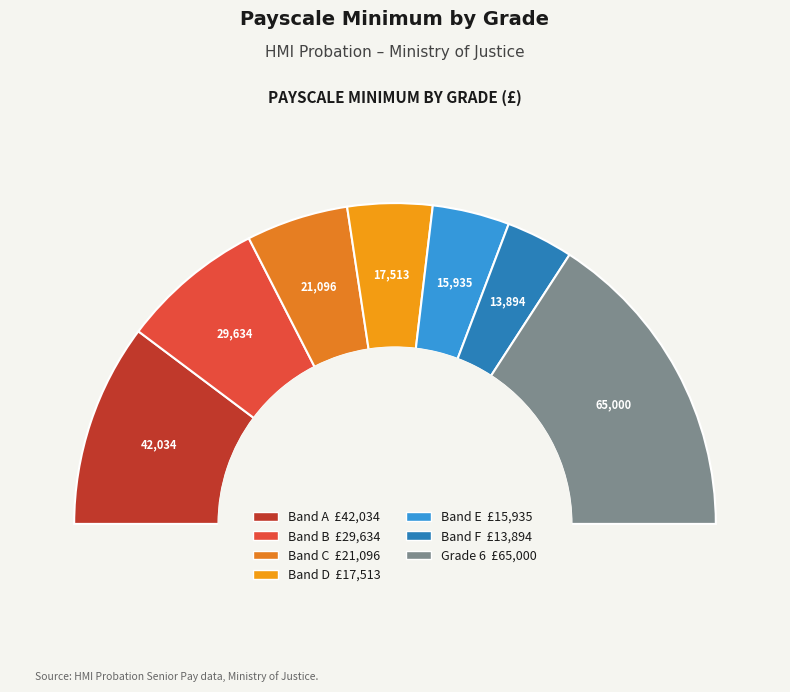

What is the change in value from Band B to Grade 6?

+35366